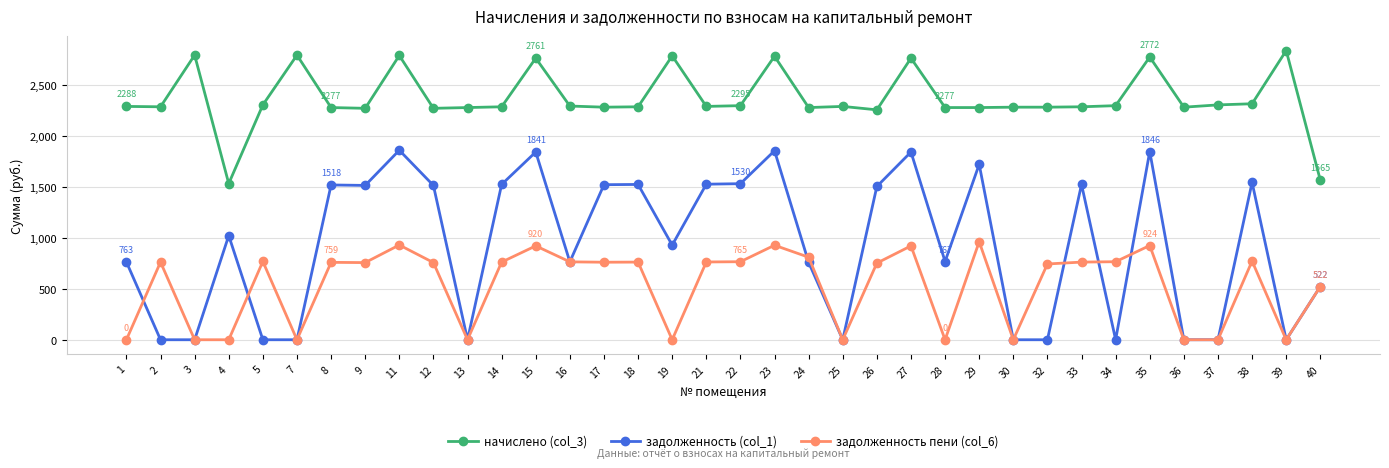

How many lines are shown in the chart?

3